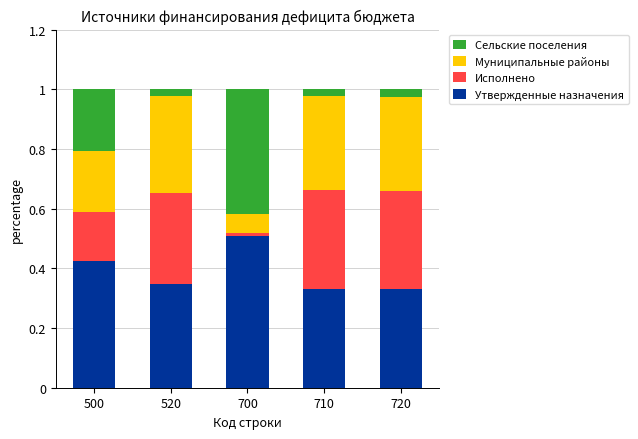

Are the bars horizontal?

No